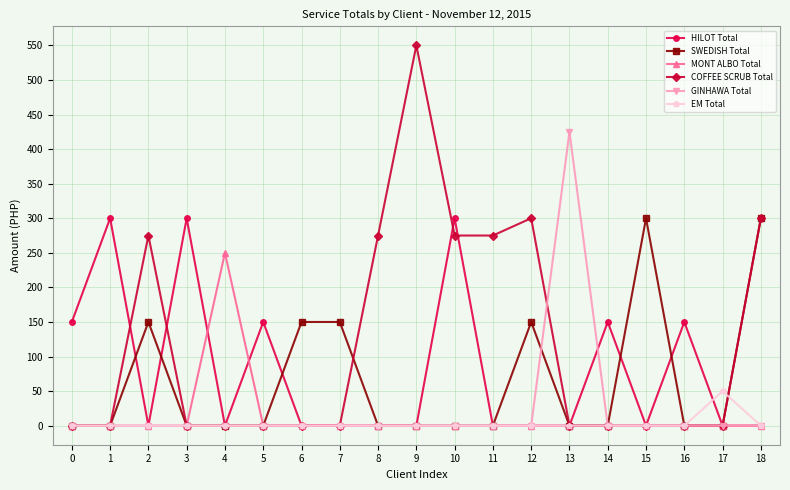

True or false: MONT ALBO Total has a value of 0 at 11.

True